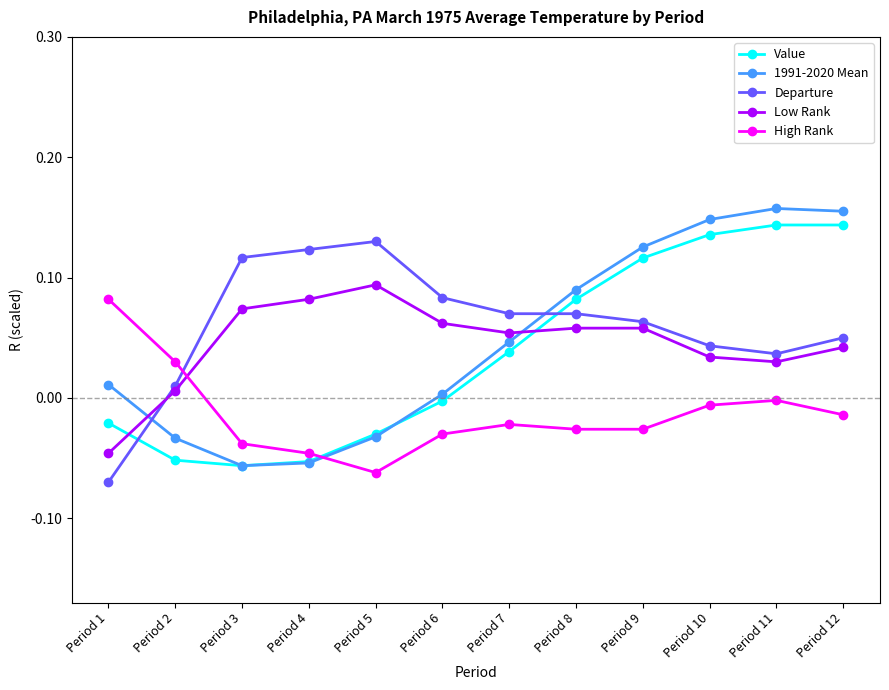

Is the value of High Rank at Period 3 greater than the value of Low Rank at Period 8?

No